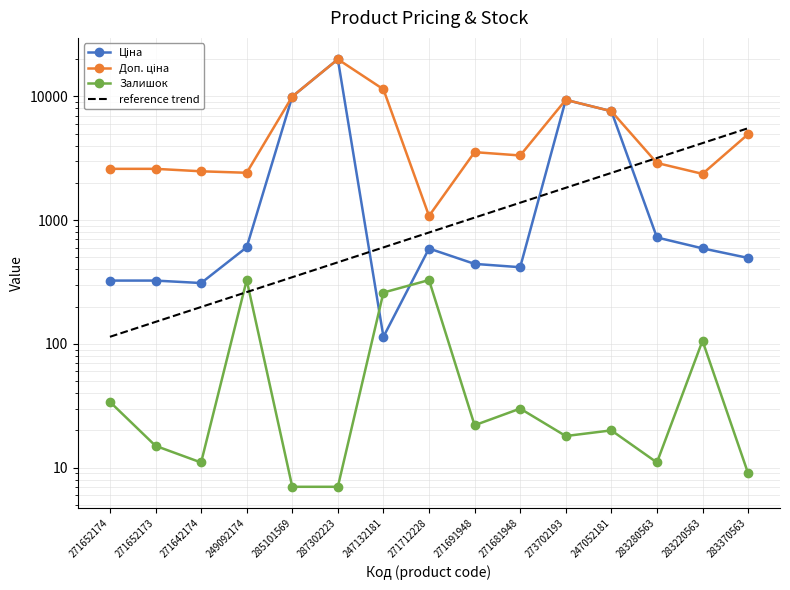

True or false: Ціна has more than 1 interior local peaks.

True